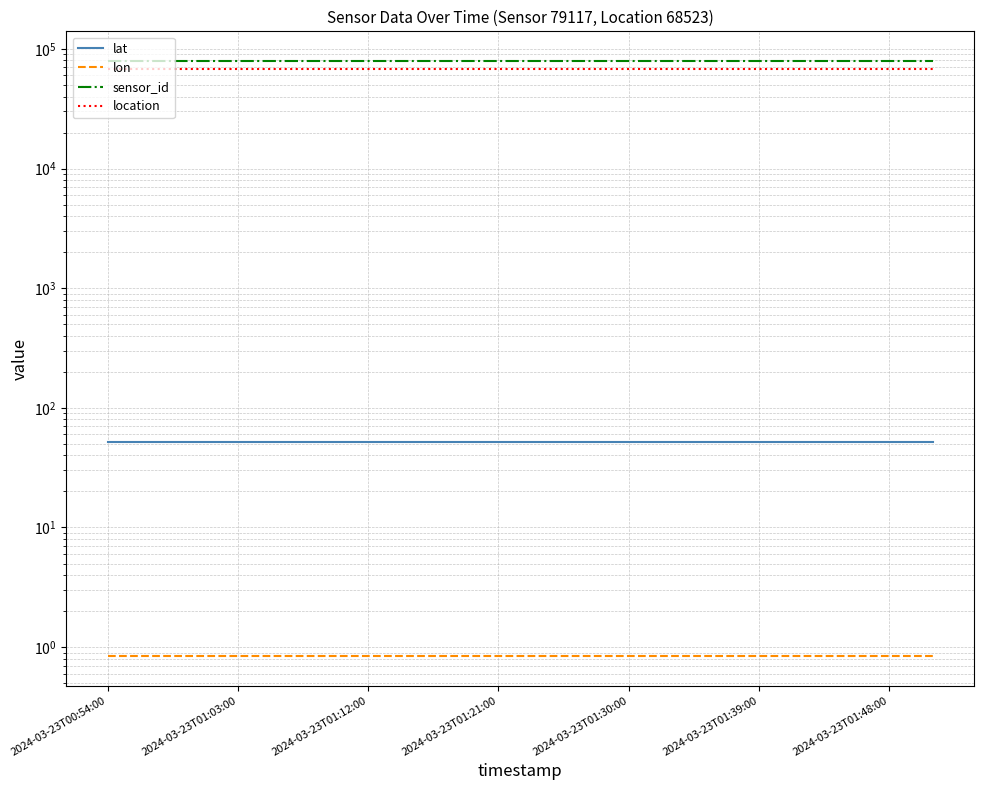

Is it true that lon equals 0.4 at 2024-03-23T00:54:00?

False